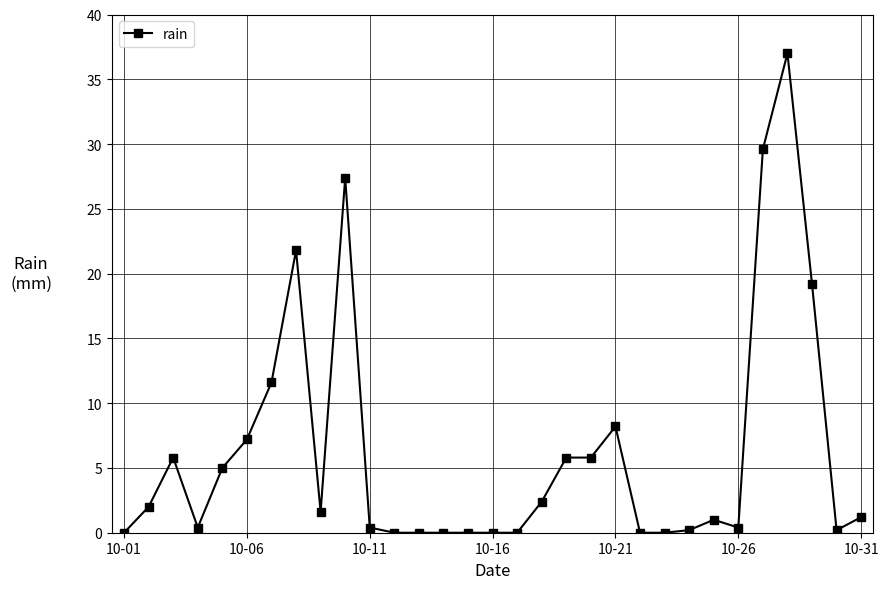

What is the average value?

6.3